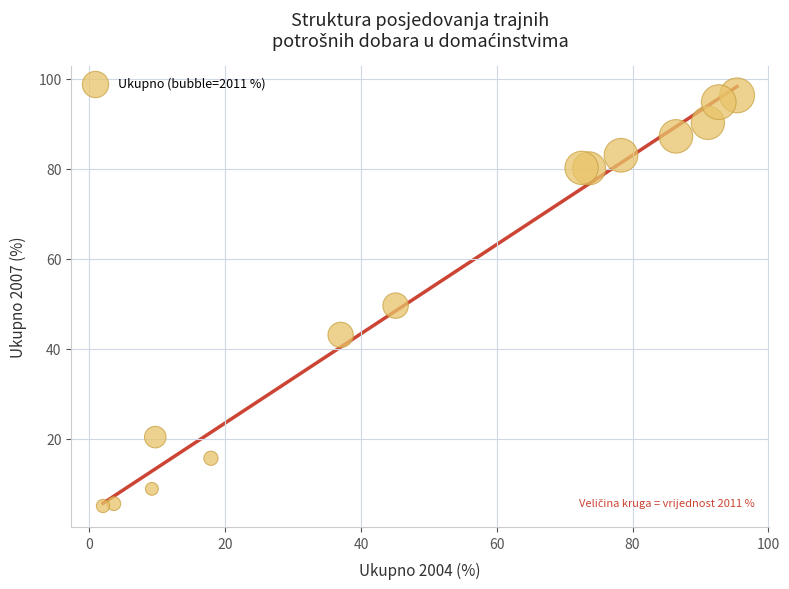

What is the range of Y values (max minus min)?

91.2